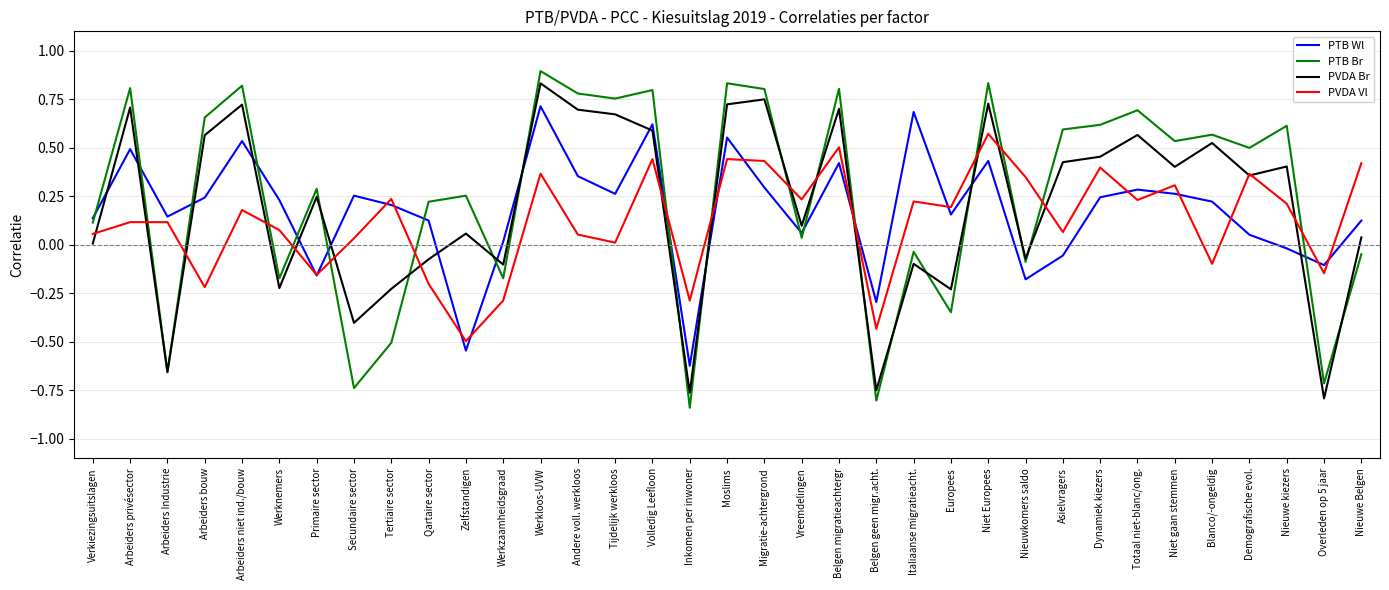

In PVDA Br, how many points are lower than both neighbors (excluding endpoints)?

12